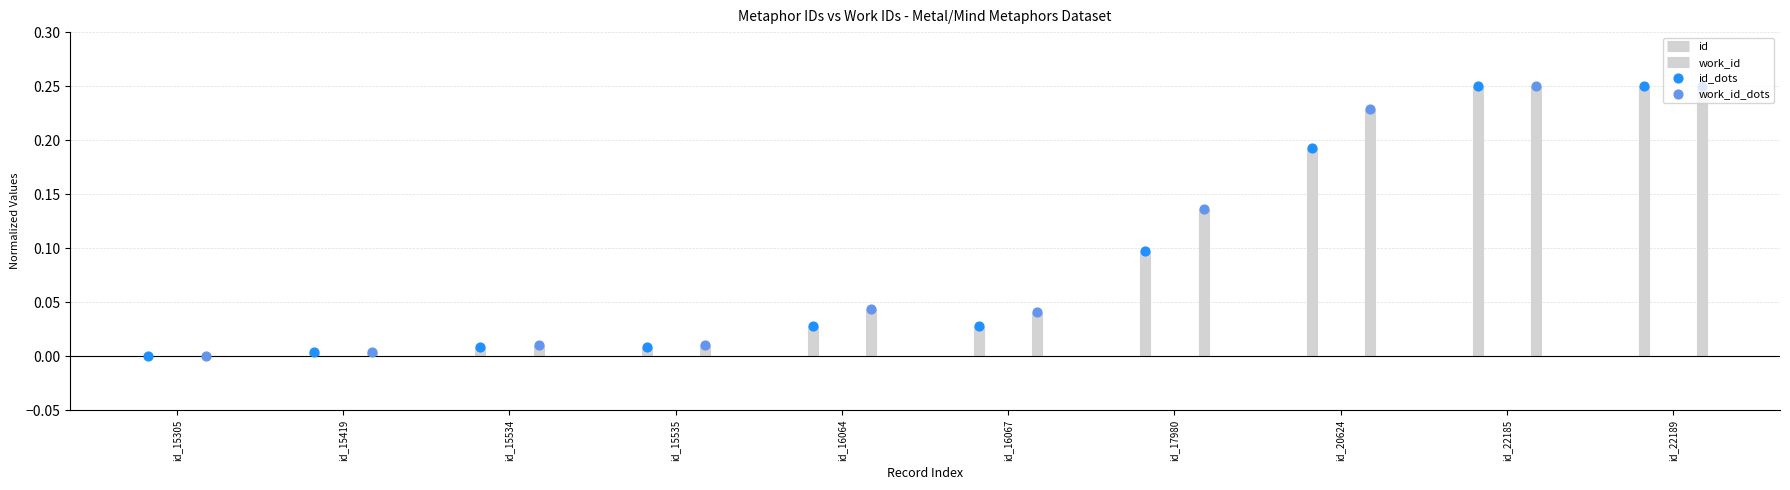

Is the value of id at id_22185 greater than the value of work_id at id_16067?

Yes